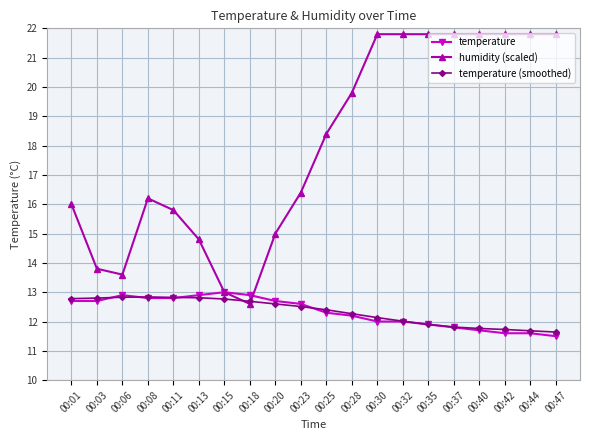

What are all the series names shown in the legend?

temperature, humidity (scaled), temperature (smoothed)